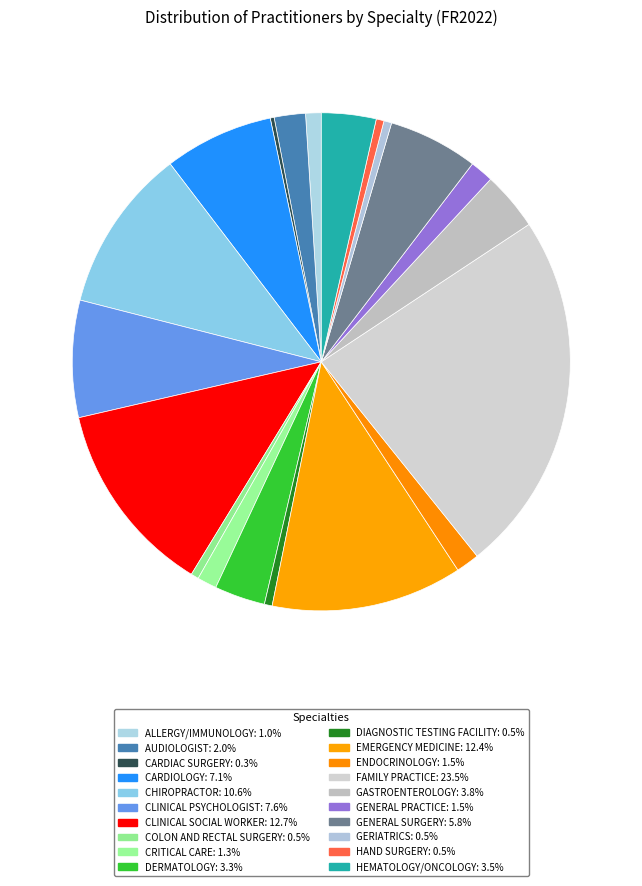

Does any single category account for the majority?

No